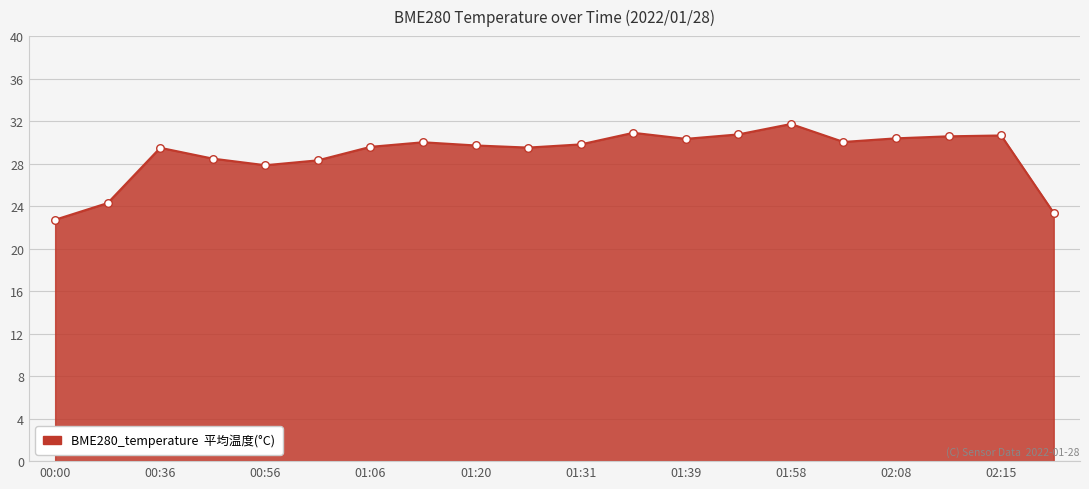

What is the minimum value shown in the chart?

22.7